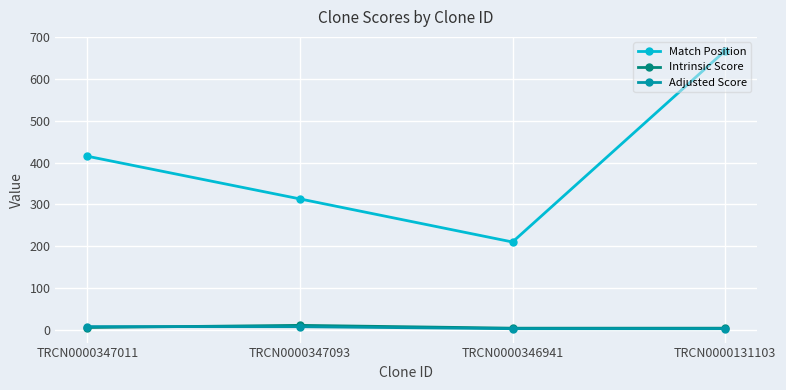

True or false: Match Position and Intrinsic Score cross at least once.

False